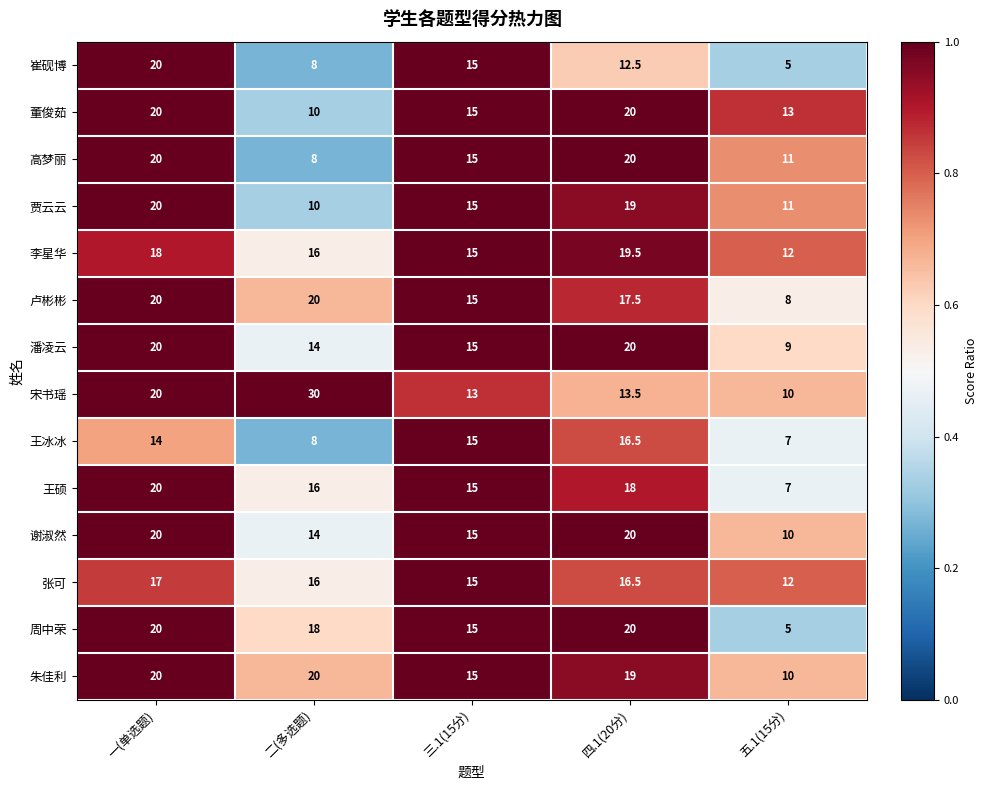

At which category is the sum across all series the highest?

一(单选题)